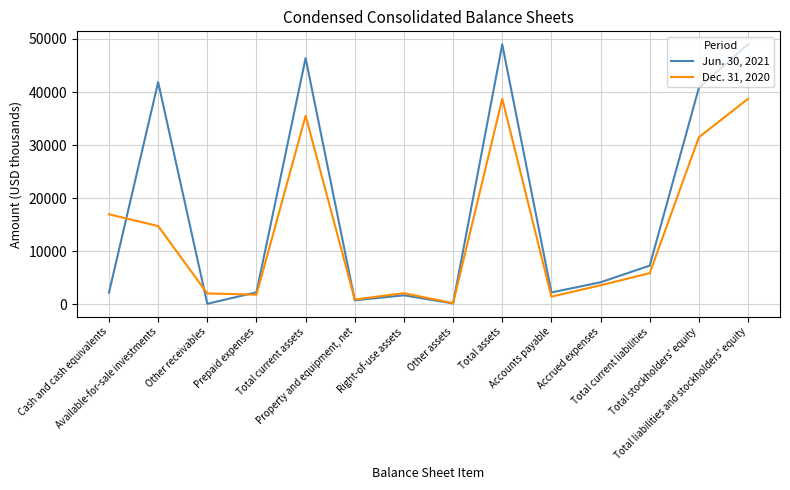

Which series has the widest spread of values?

Jun. 30, 2021